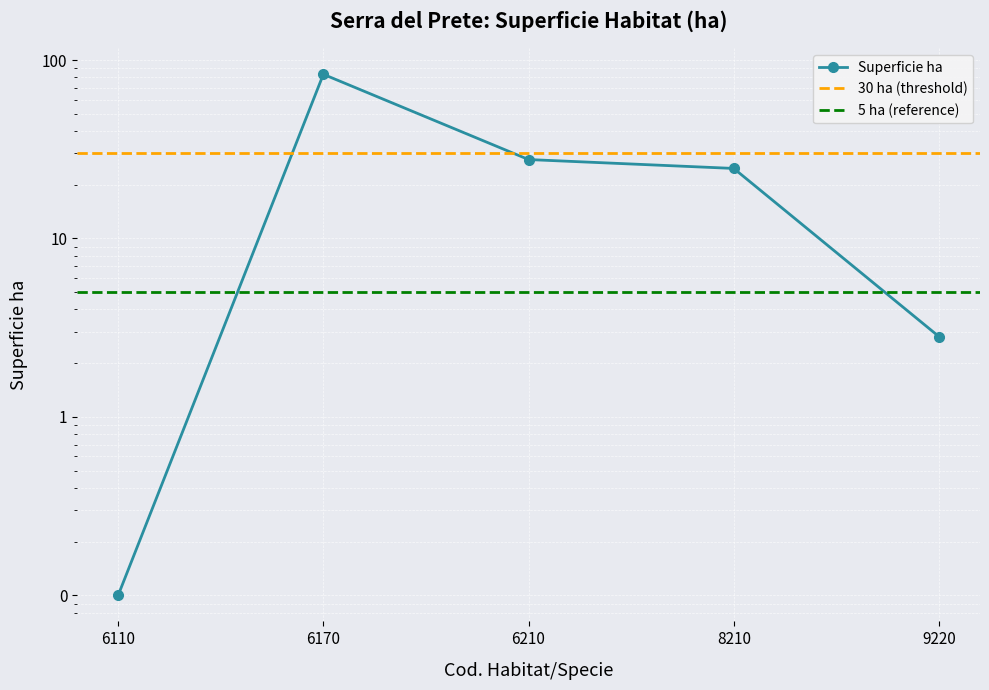

Where is the first local maximum?

6170